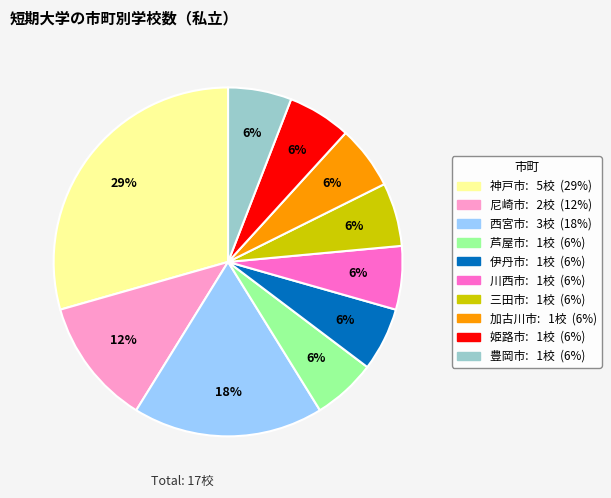

Count the number of slices in the pie.

10